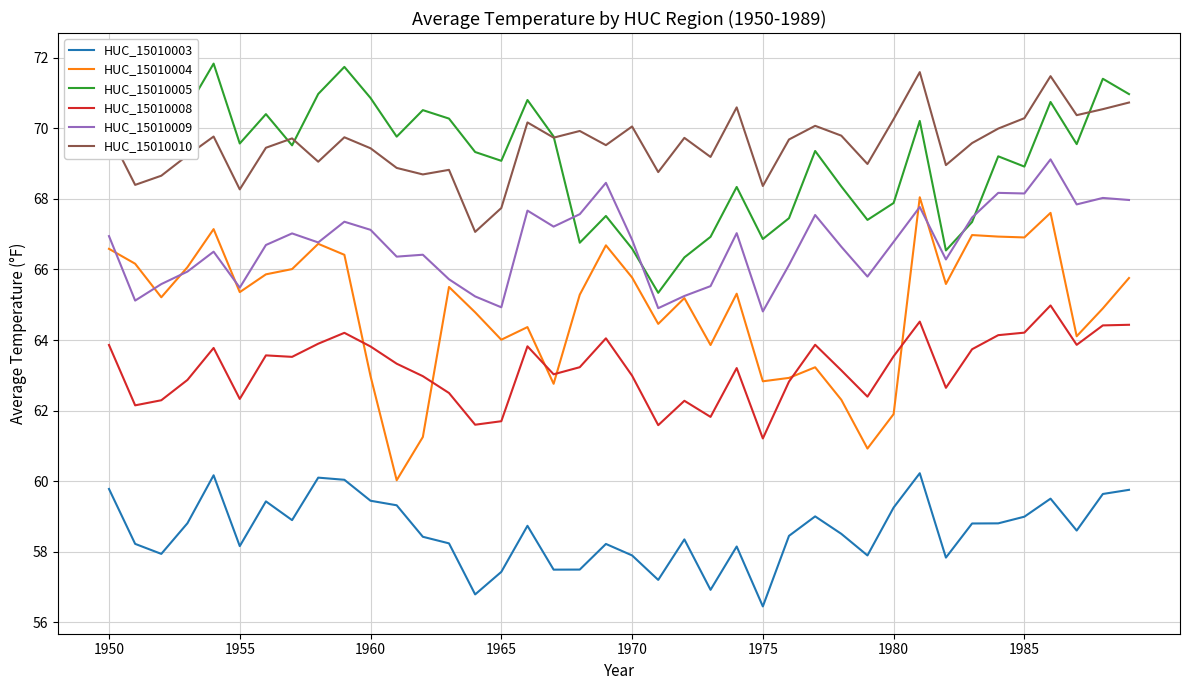

True or false: HUC_15010003 and HUC_15010008 cross at least once.

False